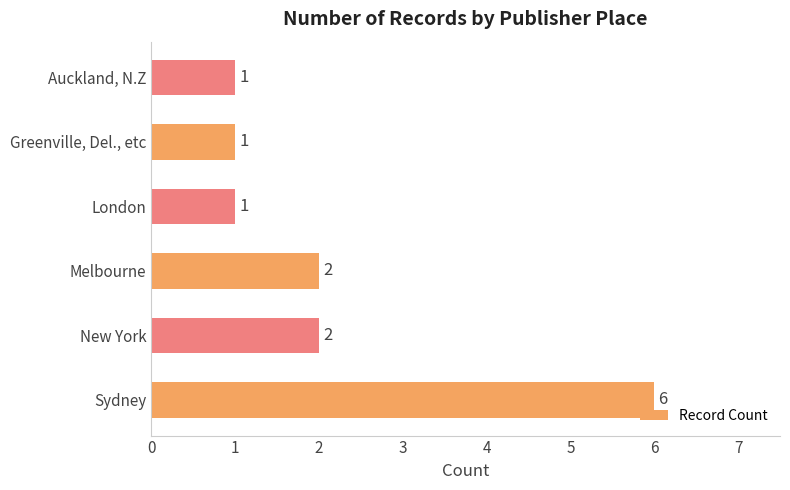

What is the difference between the maximum and minimum values?

5